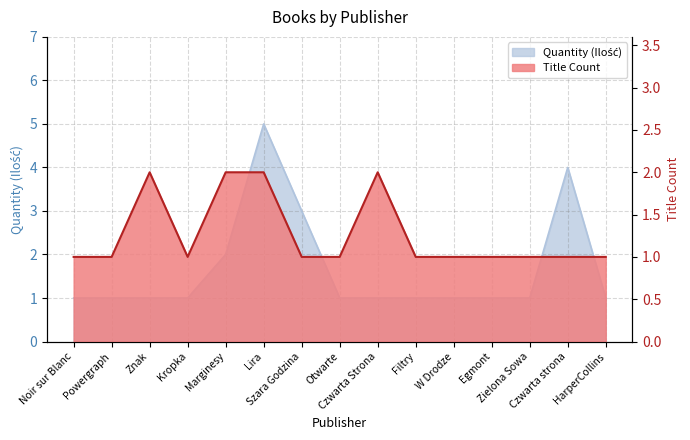

What is the minimum value shown in the chart?

1